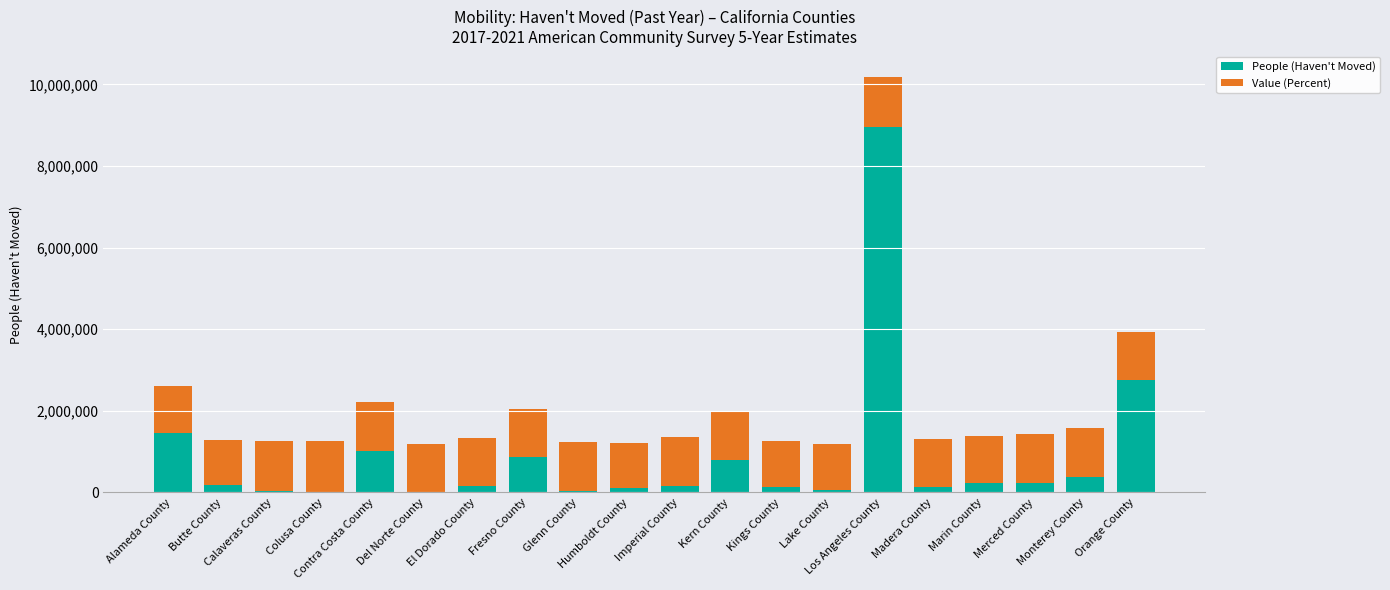

What is the maximum value for People (Haven't Moved)?

8958749.0